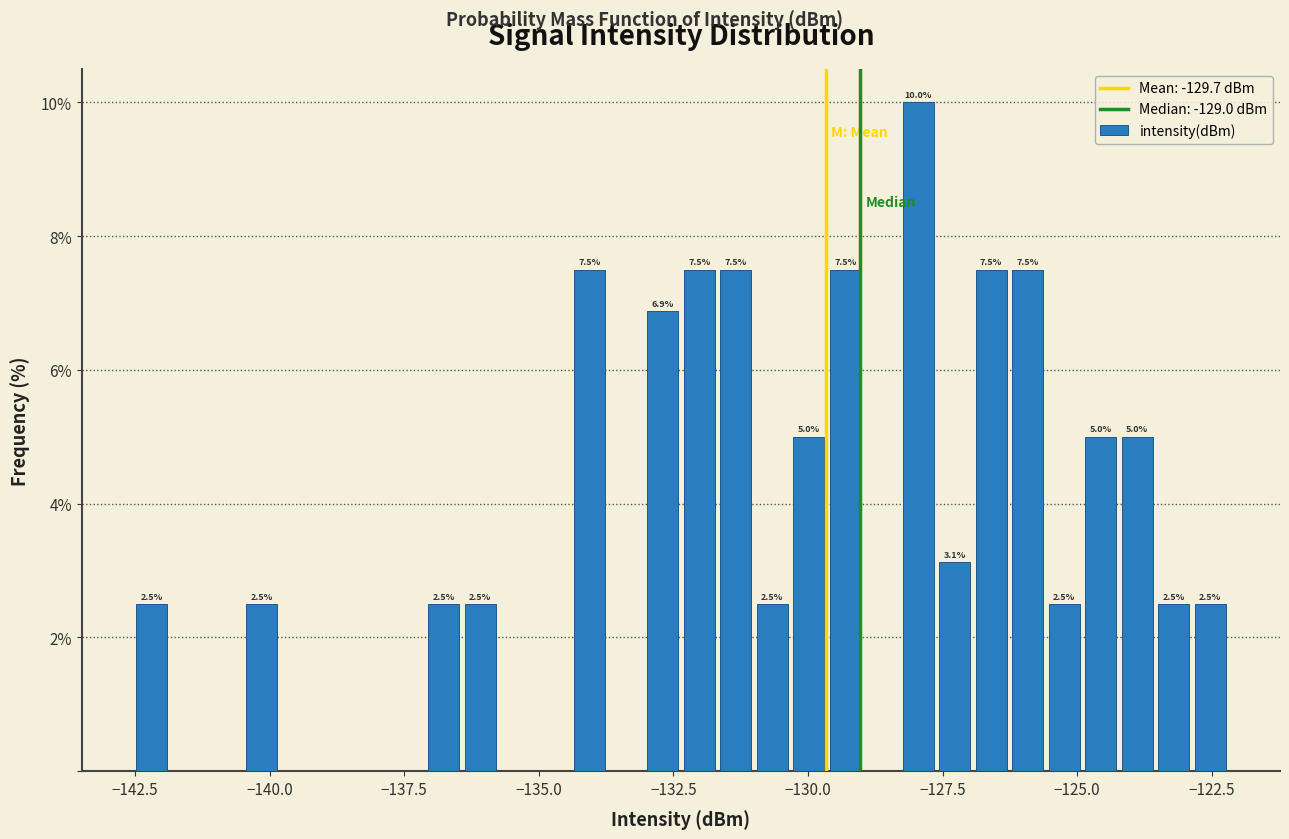

Around what value on the x-axis is the tallest bar? Give the approximate position of its centre, as read against the axis.

-128.0